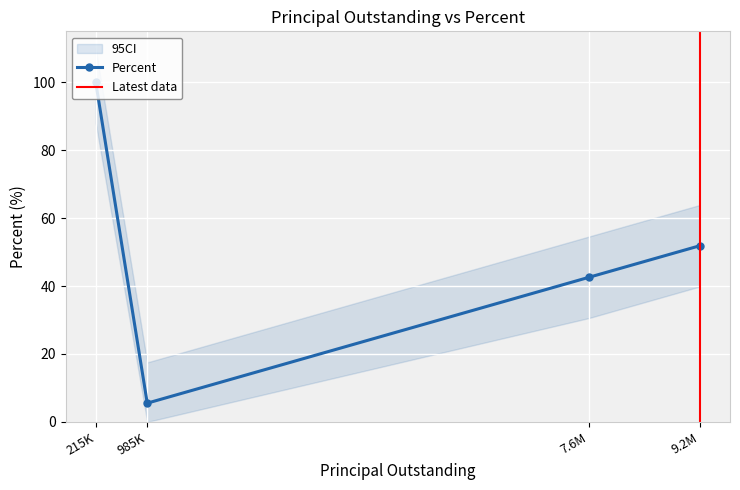

Rank the categories by Percent value from highest to lowest.

215K, 9.2M, 7.6M, 985K